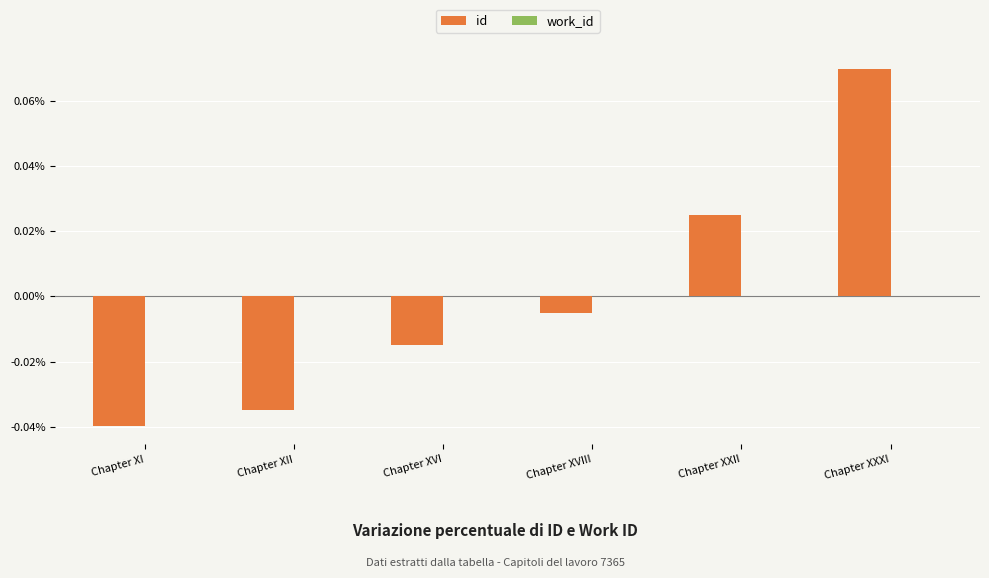

Which has a higher value, Chapter XVIII or Chapter XXII?

Chapter XXII